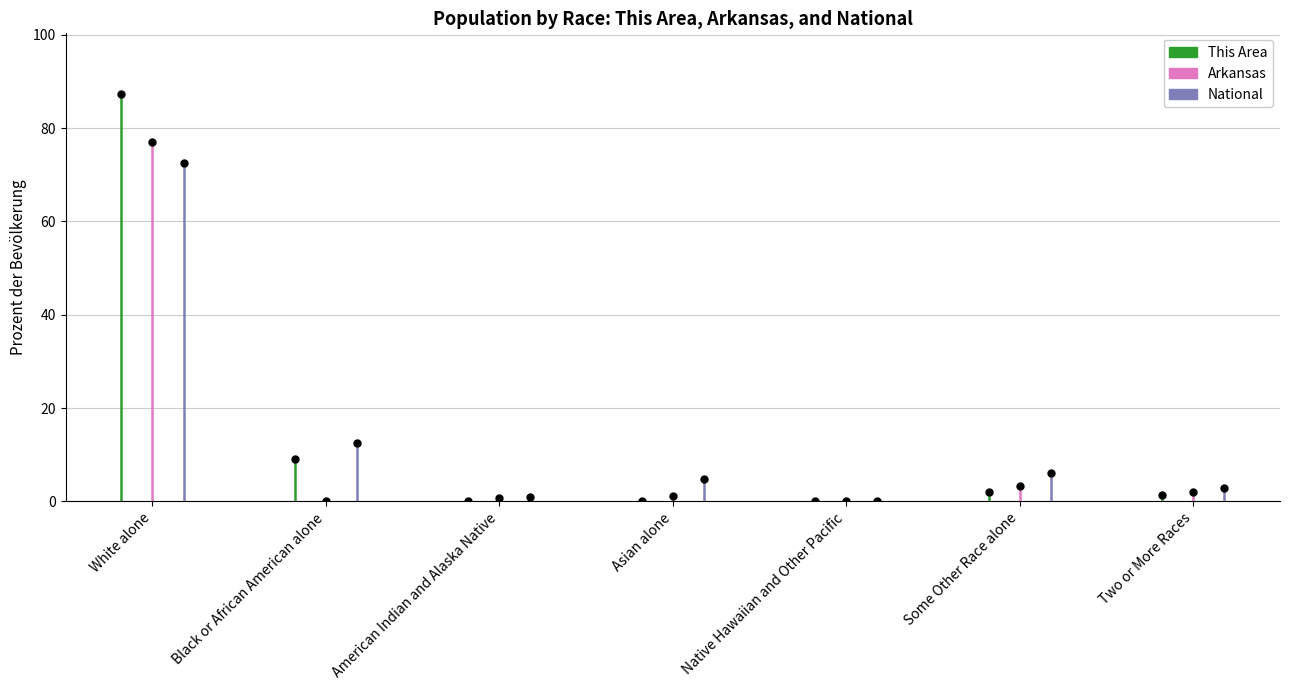

Which series has the widest spread of Y values?

This Area